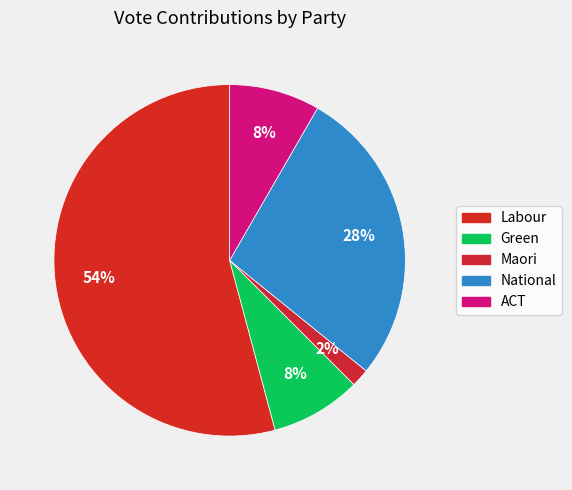

Count the number of slices in the pie.

5